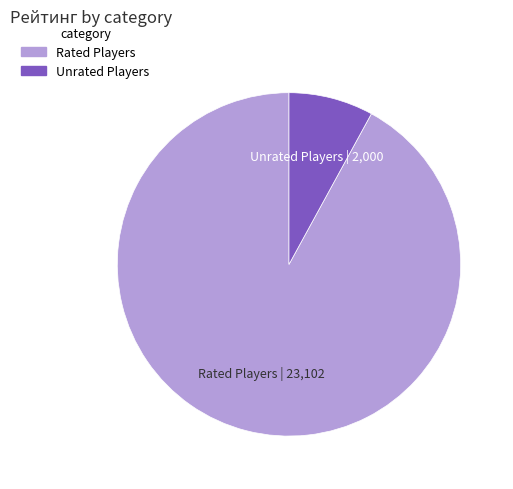

Is there a majority slice in this chart?

Yes